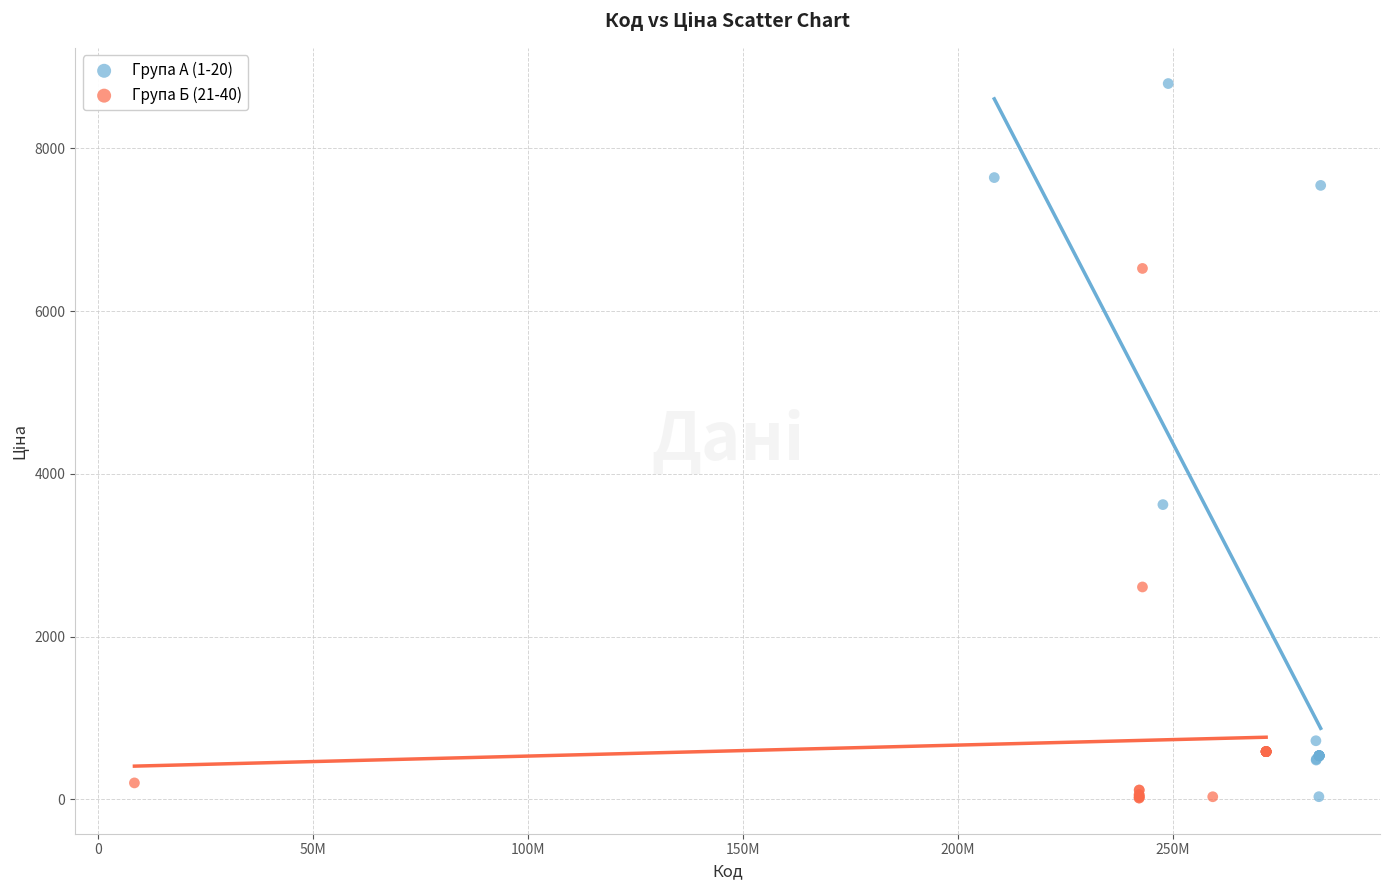

Which series has the largest Y range (max minus min)?

Група А (1-20)